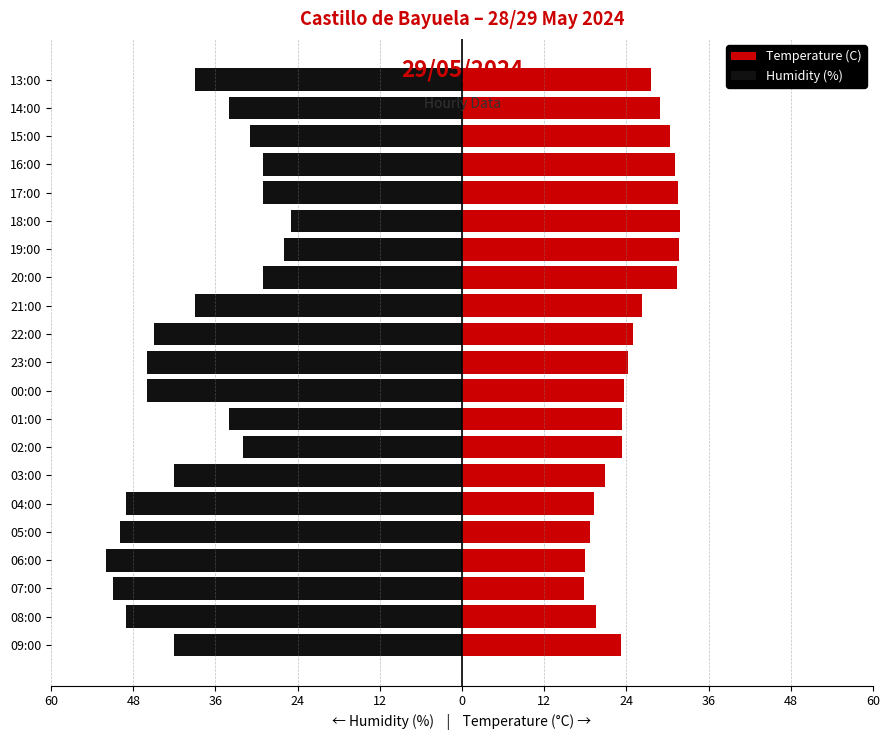

Which series has the largest range (max minus min)?

Humidity (%)